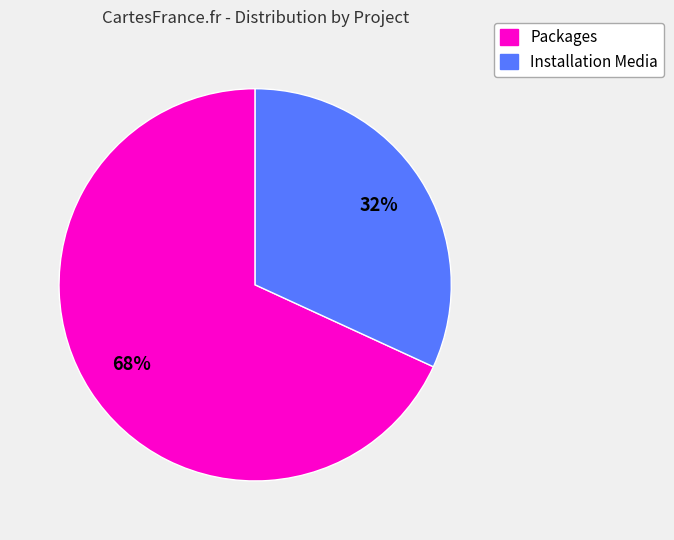

Does any single category account for the majority?

Yes